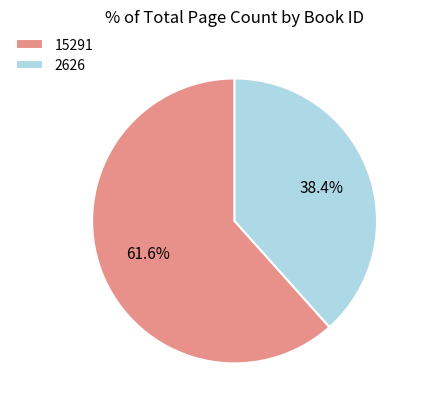

Does any single category account for the majority?

Yes